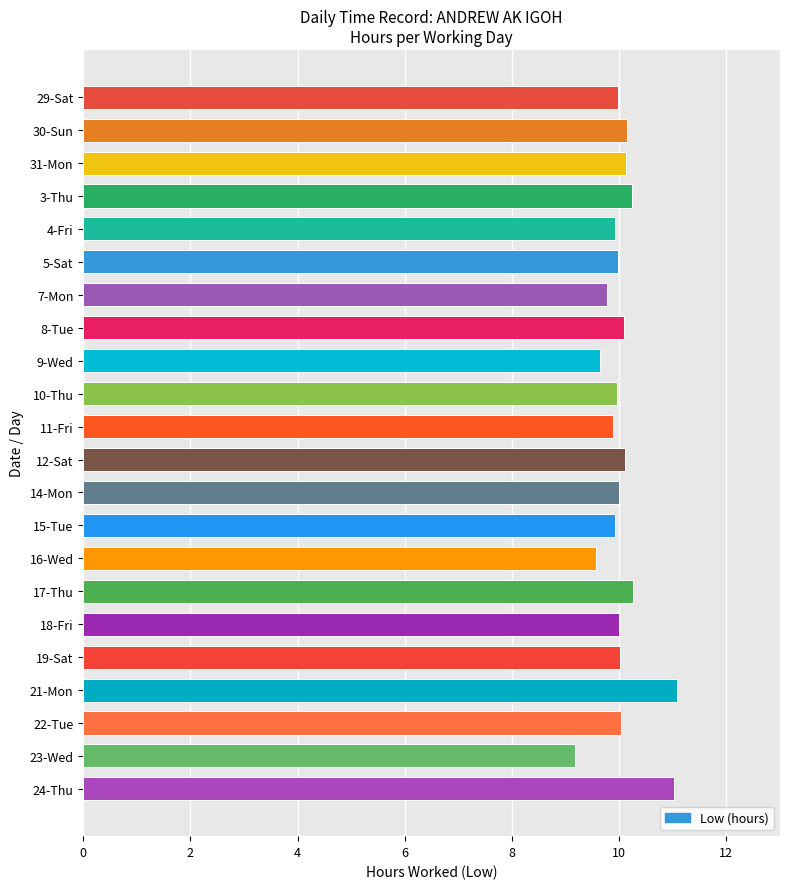

What is the label of the 20th bar from the bottom?

31-Mon